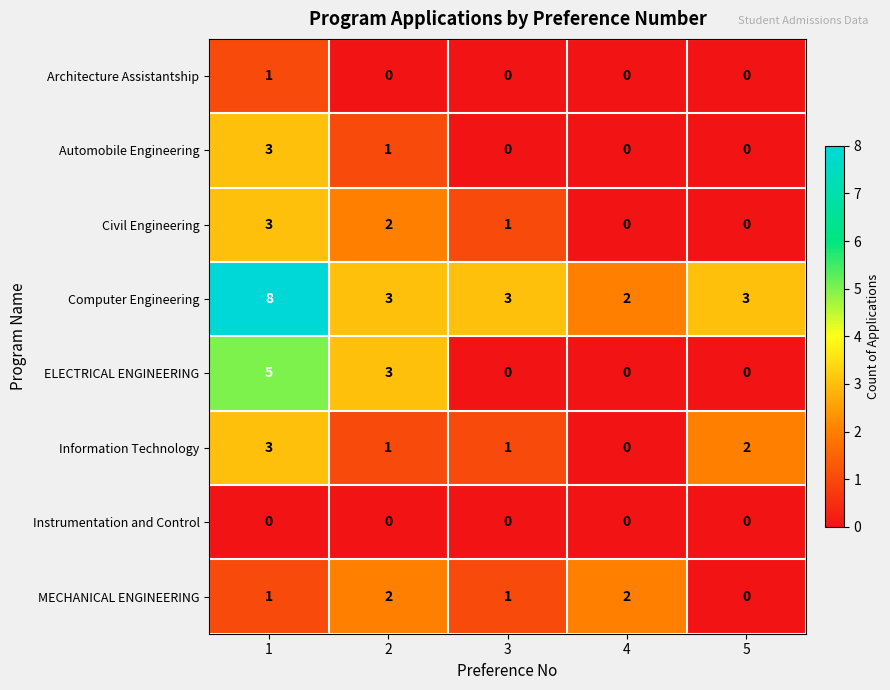

Which series has the largest total across all categories?

Computer Engineering